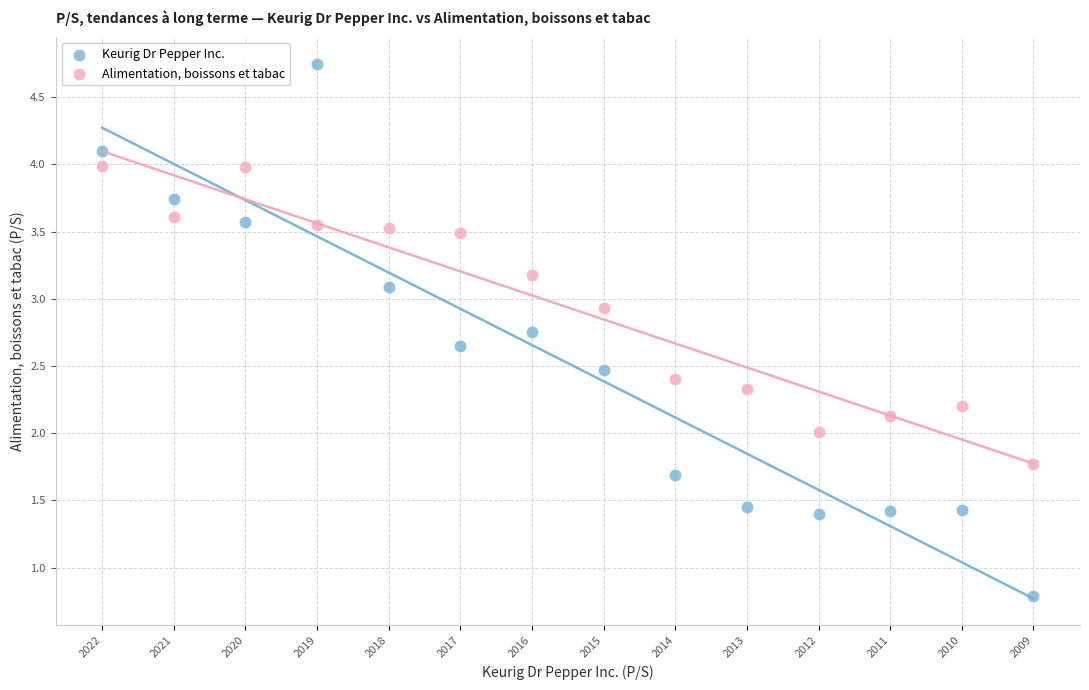

Across all data points, what is the range of Y values (max minus min)?

4.0